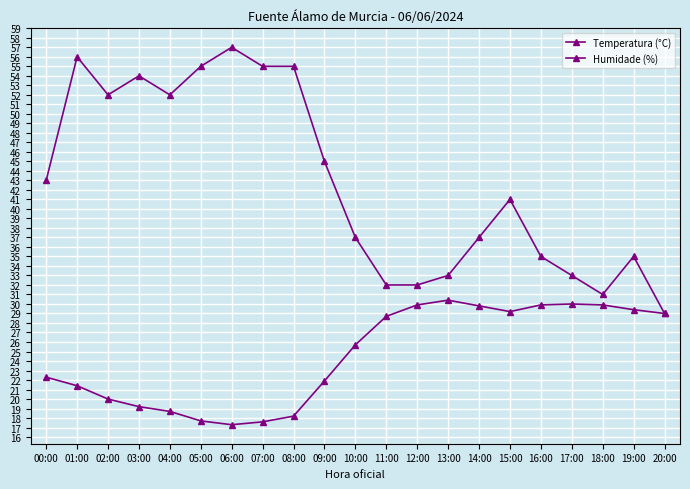

Is the value of Humidade (%) at 13:00 greater than the value of Temperatura (°C) at 19:00?

Yes